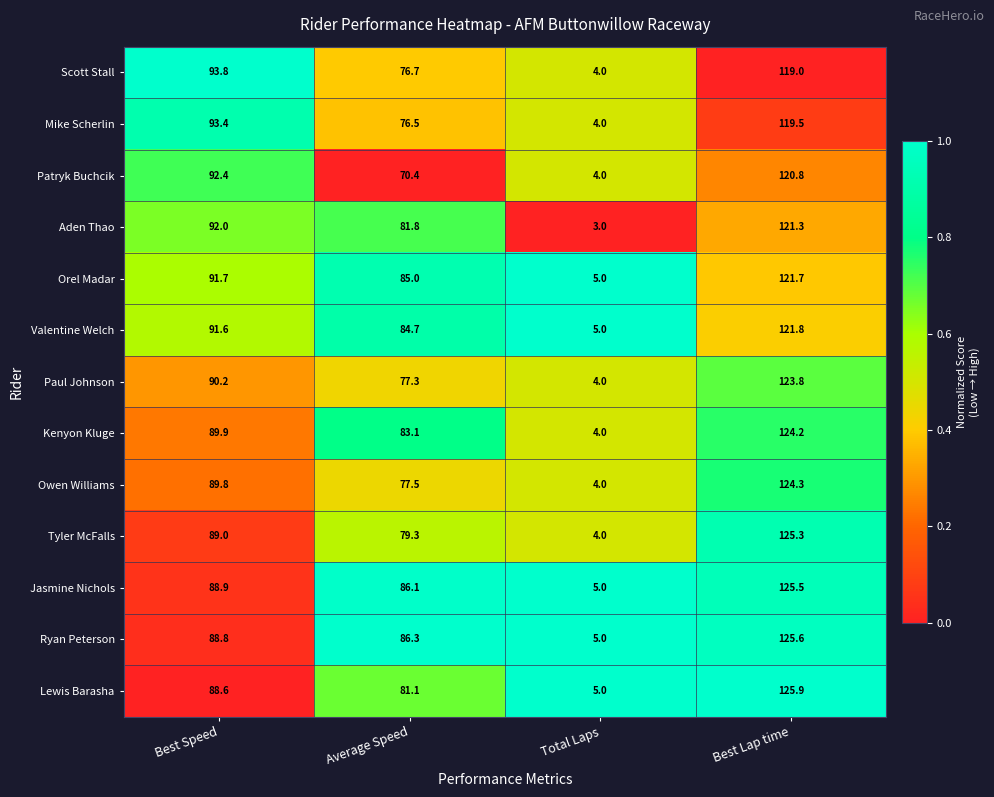

Rank the series by their maximum value, from lowest to highest.

Scott Stall, Mike Scherlin, Patryk Buchcik, Aden Thao, Orel Madar, Valentine Welch, Paul Johnson, Kenyon Kluge, Owen Williams, Tyler McFalls, Jasmine Nichols, Ryan Peterson, Lewis Barasha